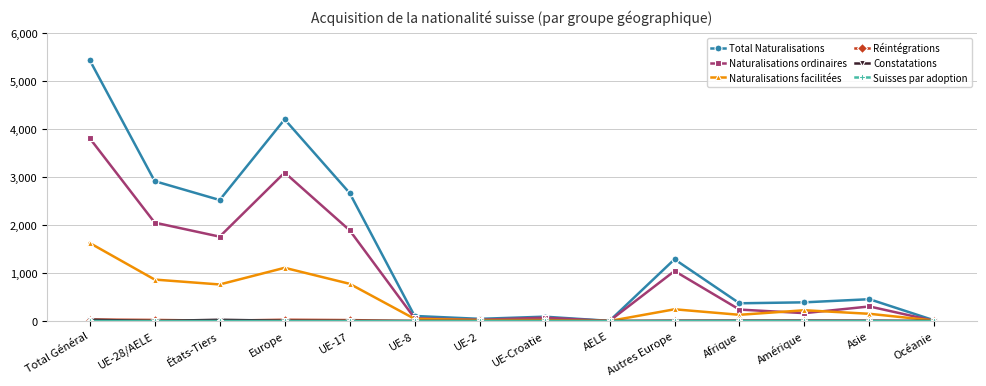

Where is the first local minimum for Naturalisations ordinaires?

États-Tiers